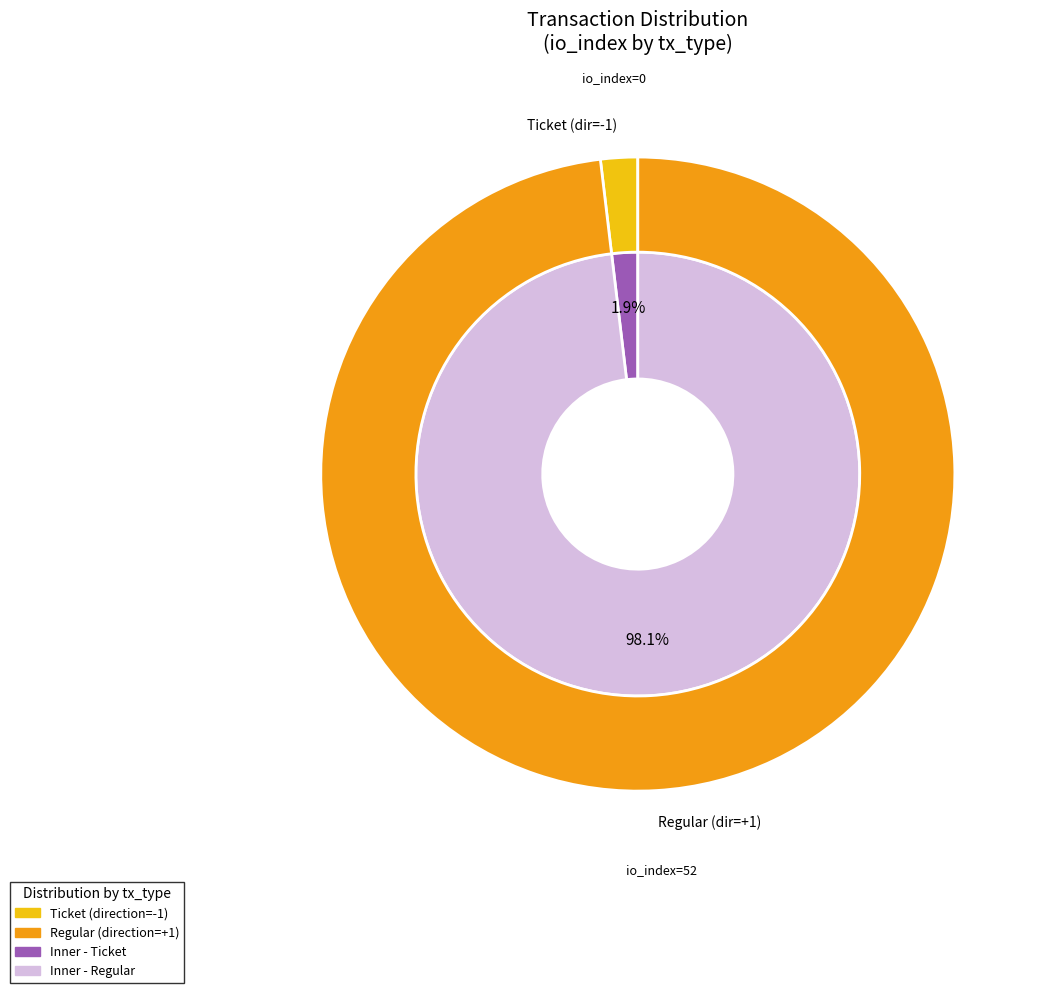

Count the number of slices in the pie.

2